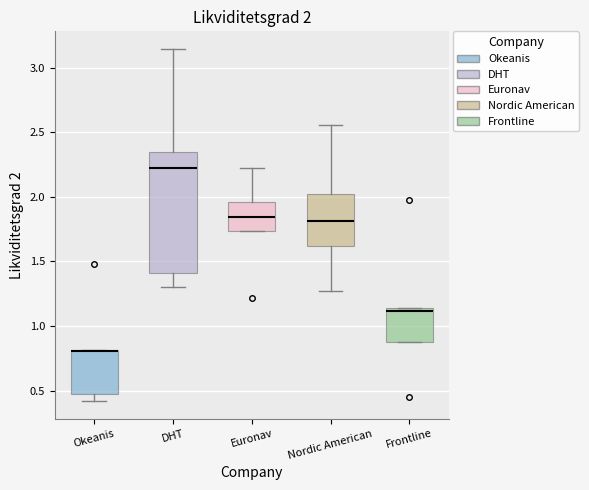

Which box is the tallest, from its lower edge to its upper edge?

DHT